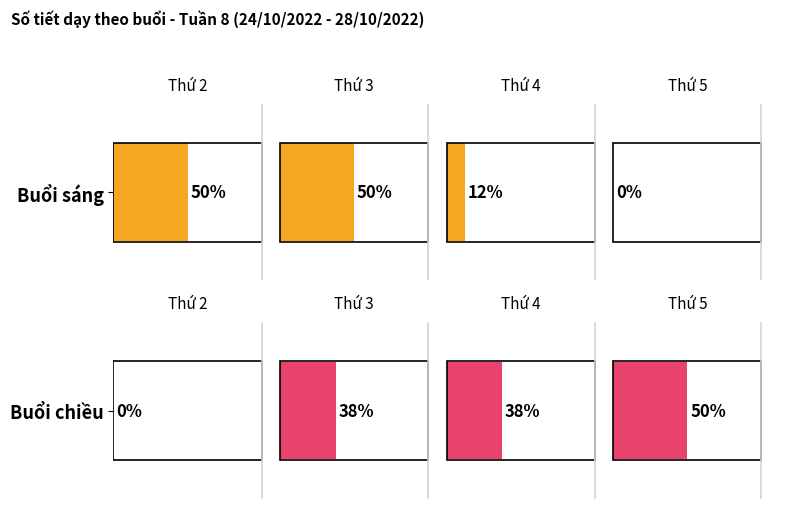

How many distinct data groups are displayed?

2